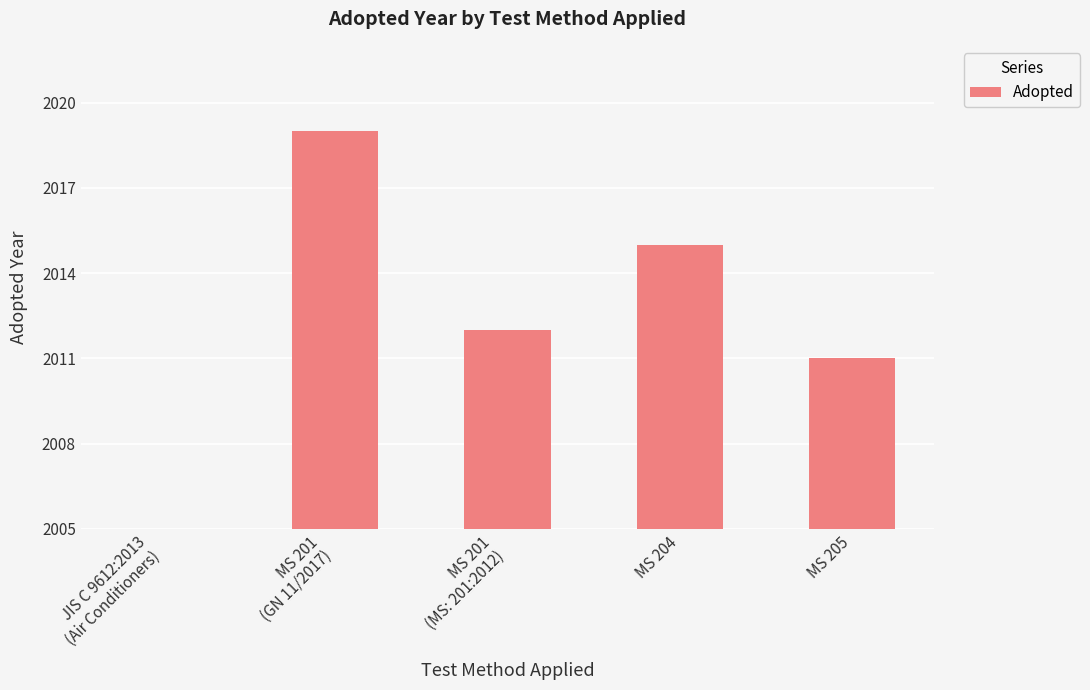

Where does the data first go above 2012?

MS 201
(GN 11/2017)